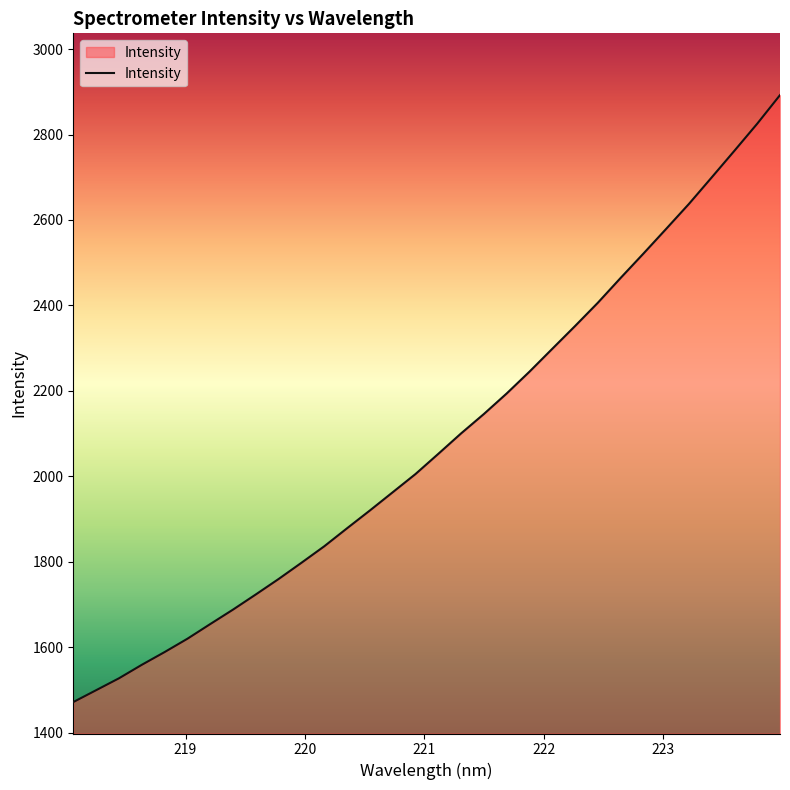

What is the difference between the maximum and minimum values?

1421.0